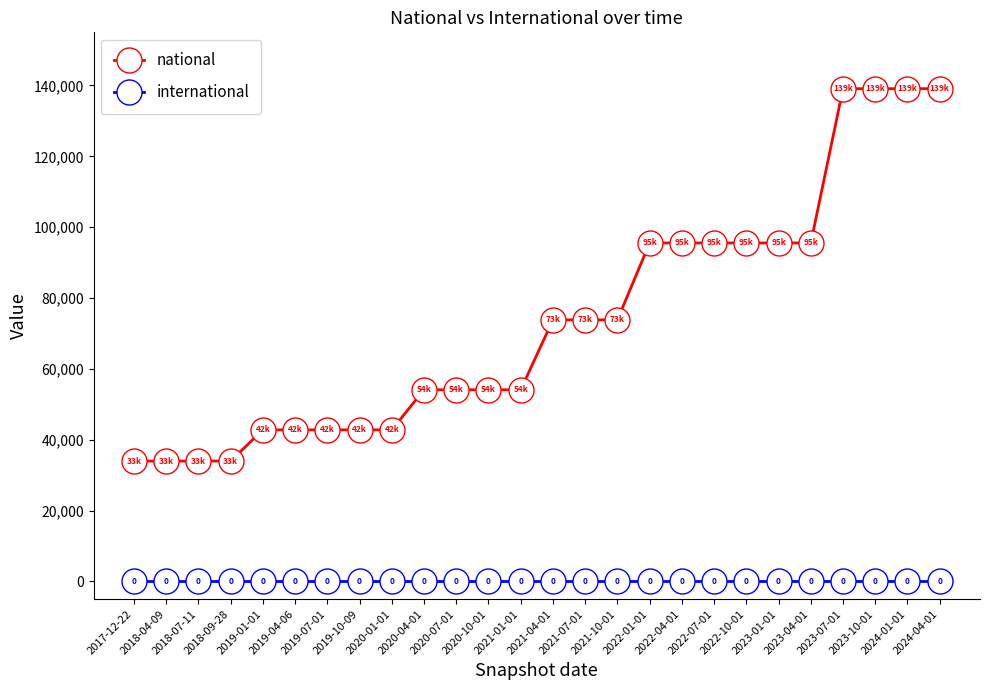

How many distinct data groups are displayed?

2